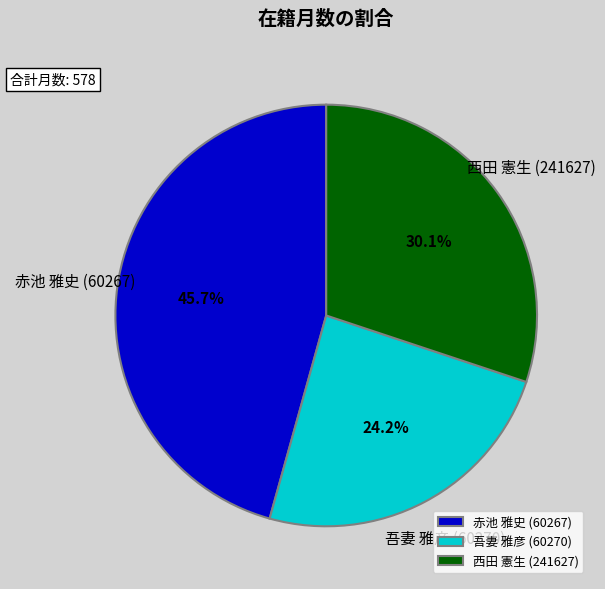

Approximately how many times larger is the value at 吾妻 雅彦 (60270) compared to 赤池 雅史 (60267)?

0.5